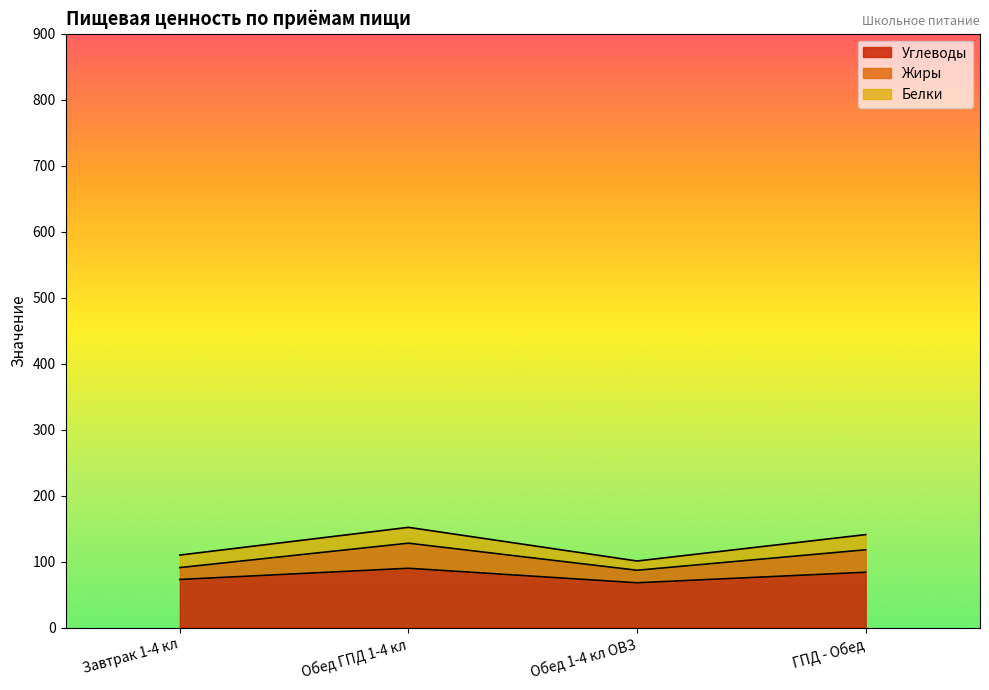

Rank the categories by Углеводы value from lowest to highest.

Обед 1-4 кл ОВЗ, Завтрак 1-4 кл, ГПД - Обед, Обед ГПД 1-4 кл